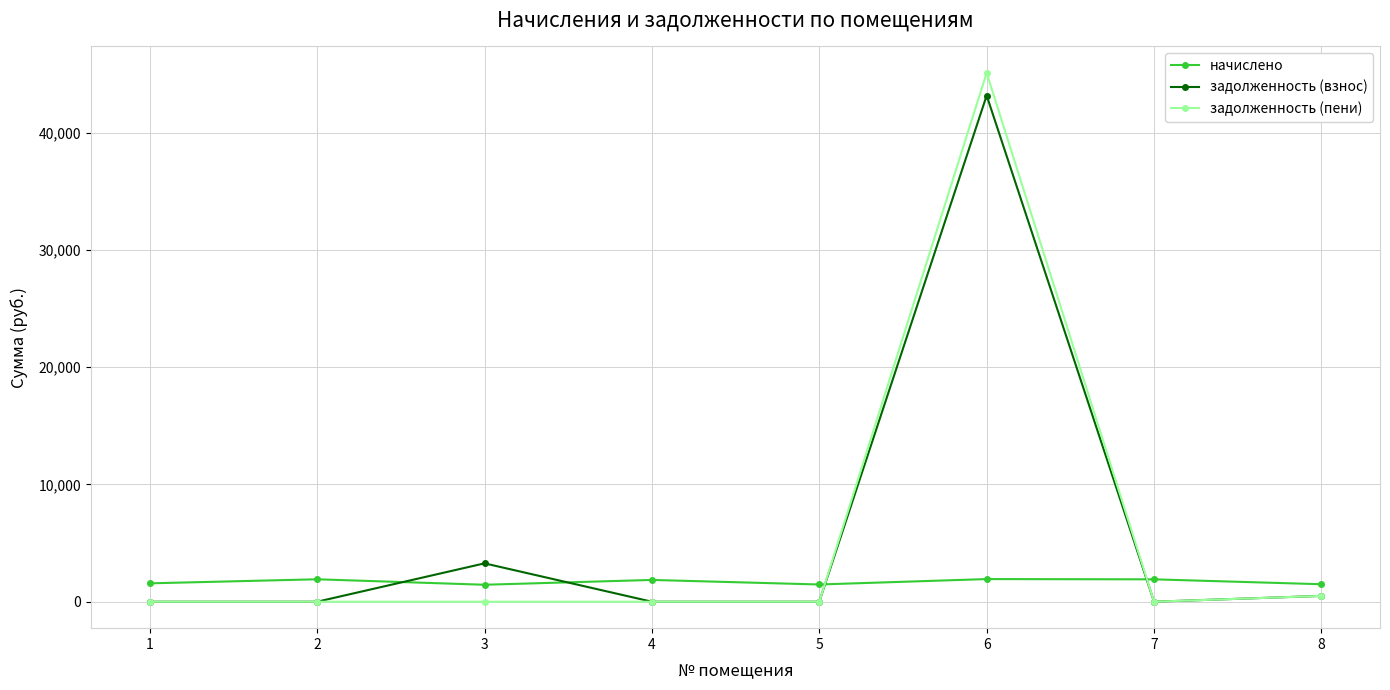

What is the maximum value for задолженность (пени)?

45110.9